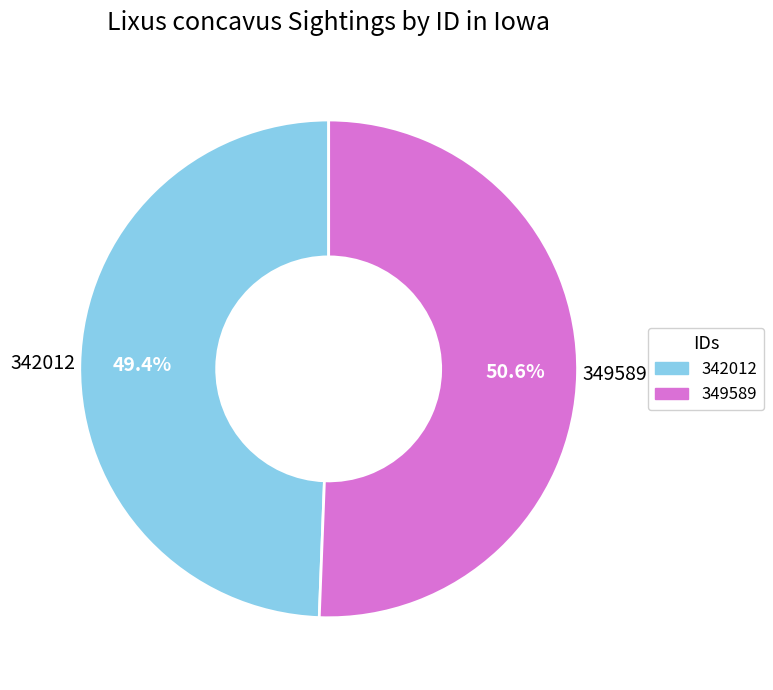

How many slices are in this pie chart?

2